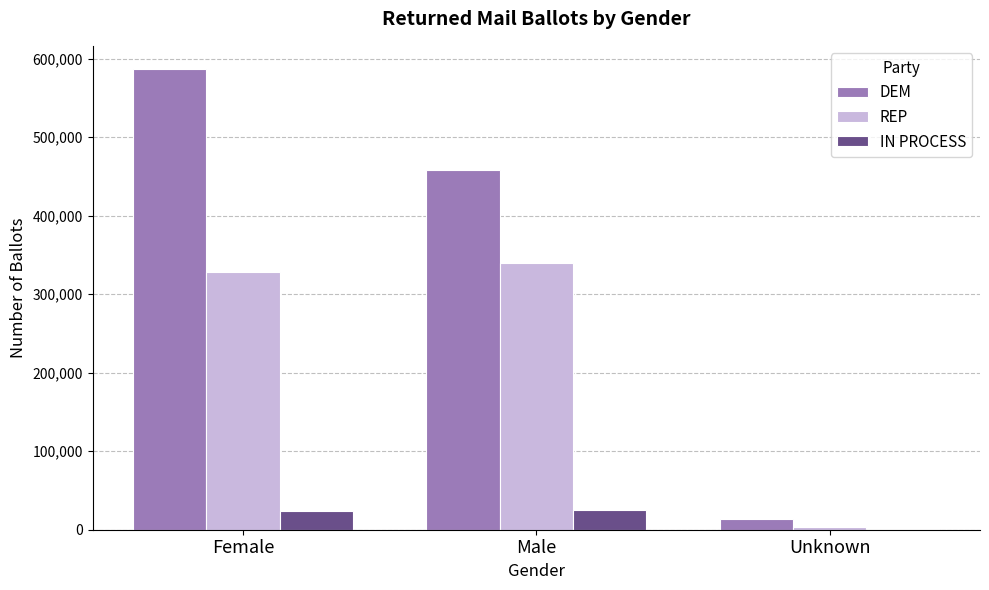

Where is REP nearest to the value 171858?

Female